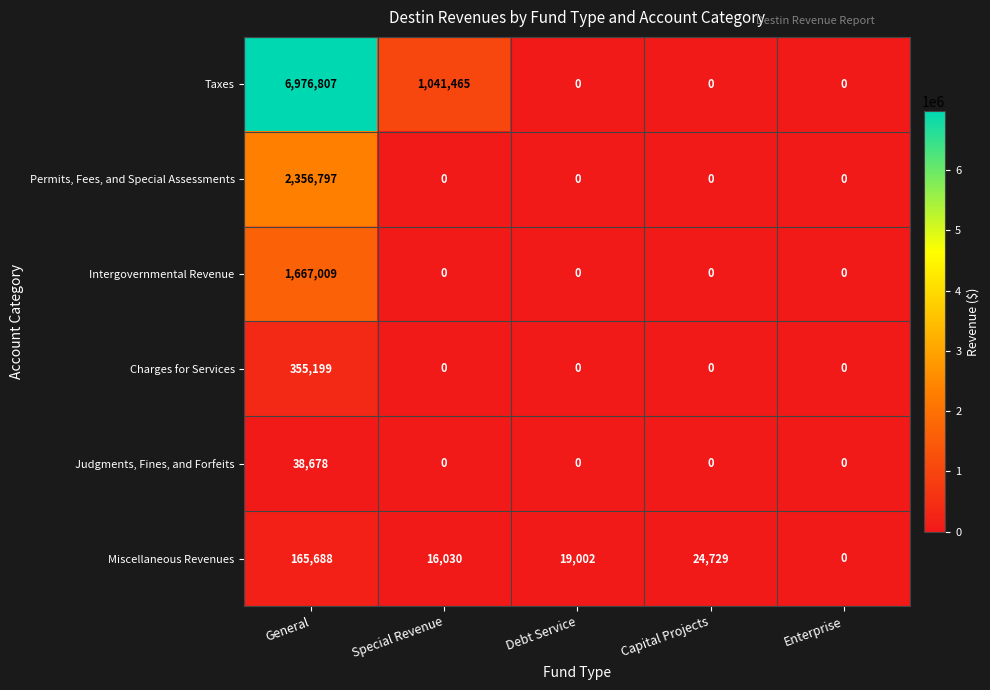

True or false: Miscellaneous Revenues has a value of 19002 at Debt Service.

True